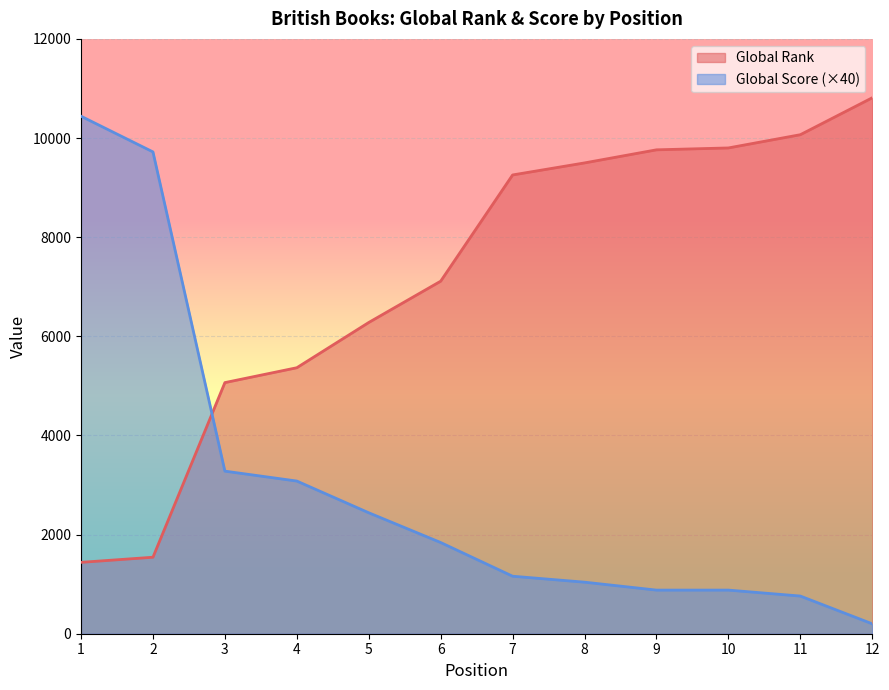

What is the greatest value displayed?

10812